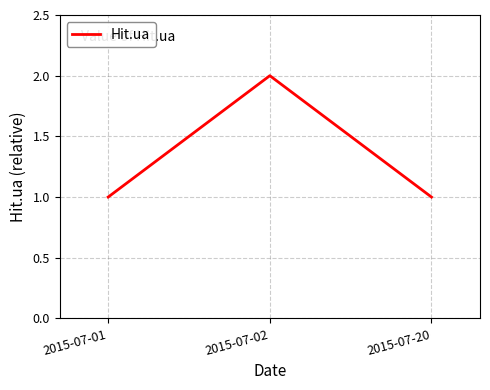

What is the ratio of the value at 2015-07-02 to the value at 2015-07-01?

2.0